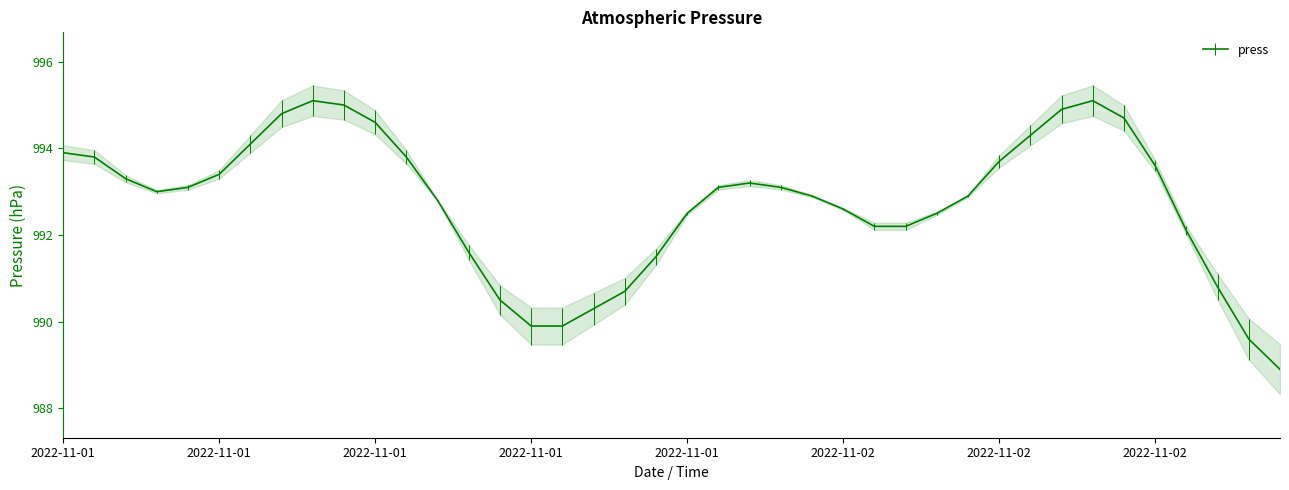

What is the value of the 9th point from the left?

995.1